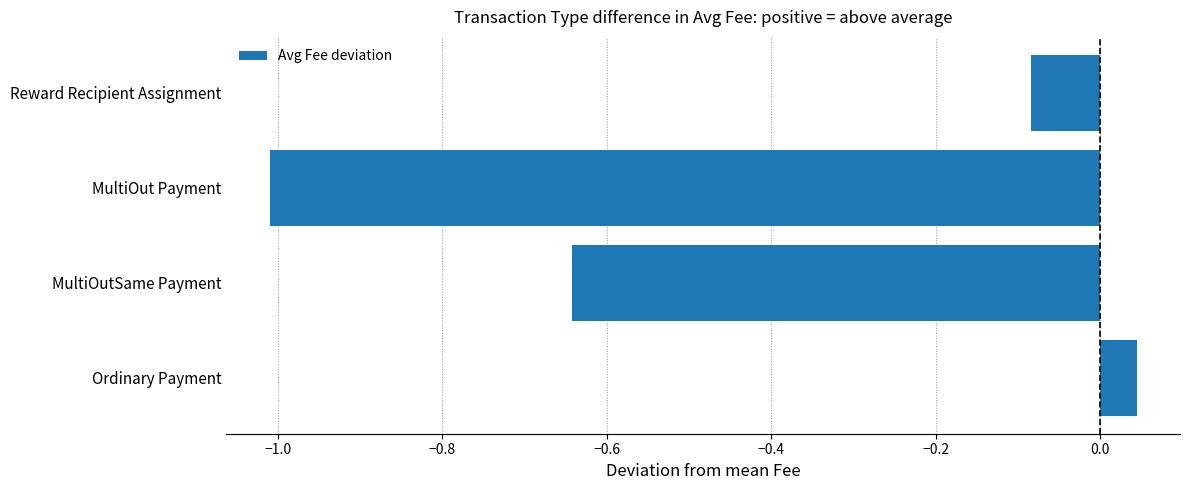

What is the difference between the second highest and minimum values?

0.9